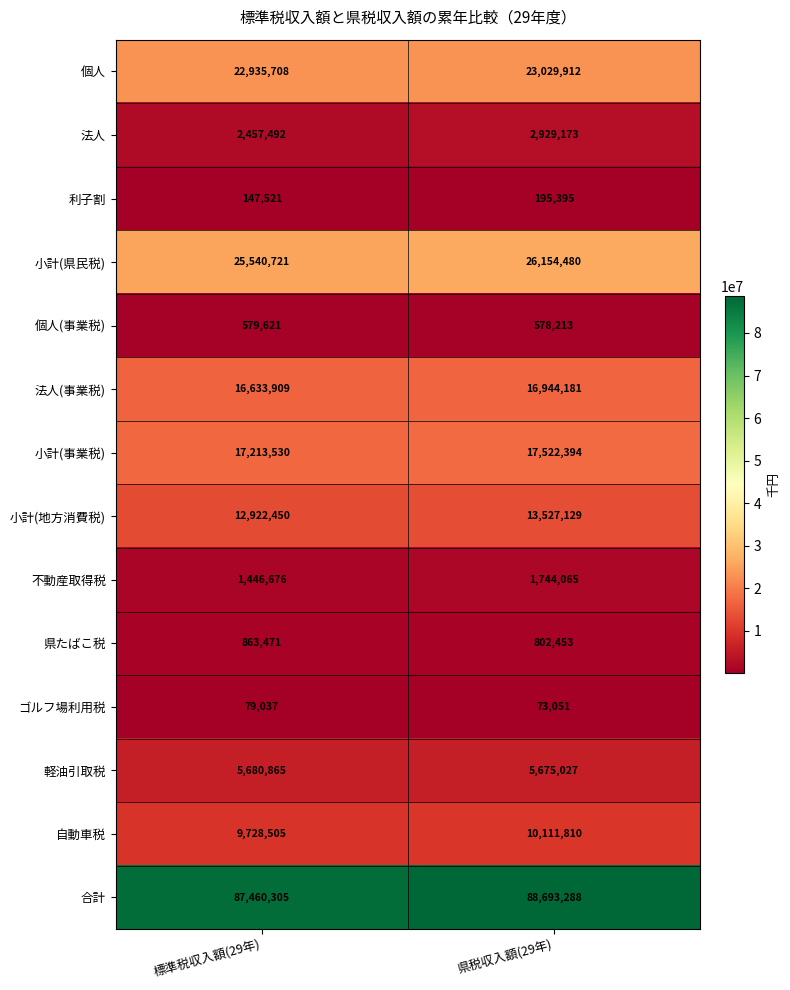

At which label is 法人 closest to 2693332?

標準税収入額(29年)